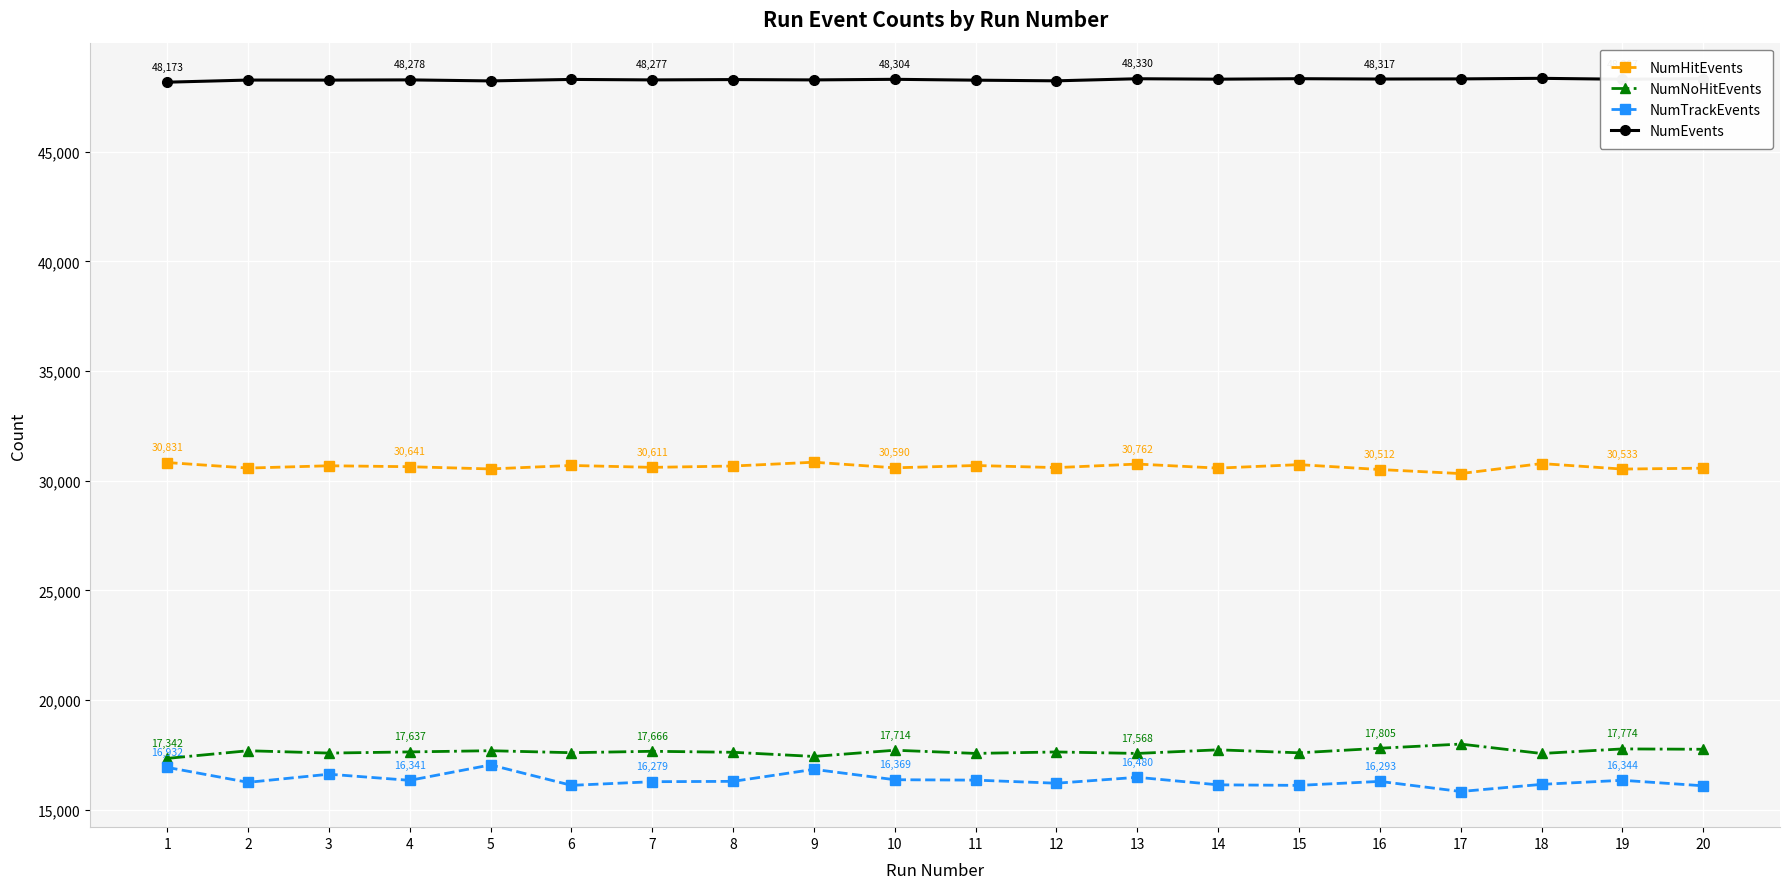

Which series has the largest total across all categories?

NumEvents